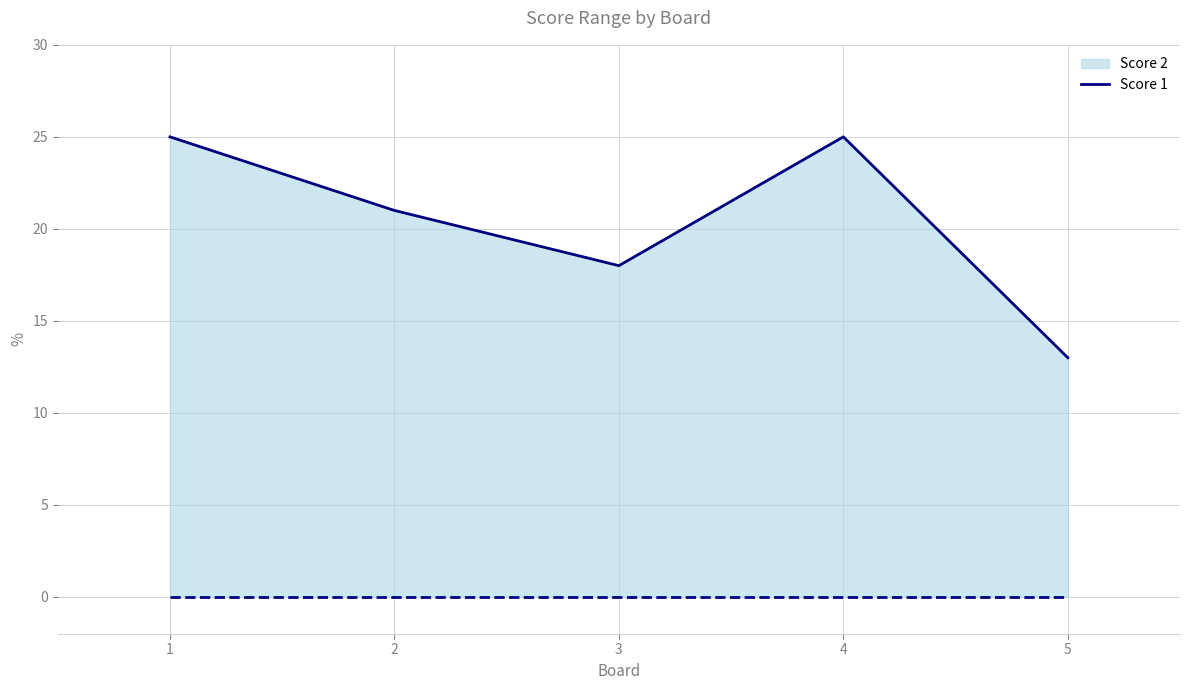

What is the value of the 5th point from the left?

13